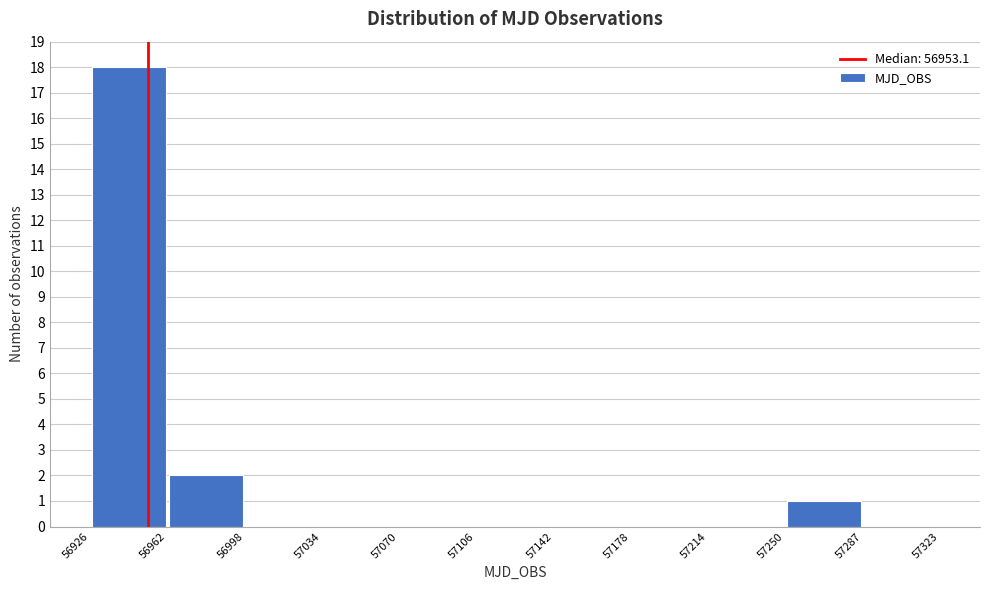

Reading left to right, transcribe this chart: for each bar, give the range it covers on the x-axis and its height. The values are not printed on the chart, so give them approximately, as read against the axis.

56926 to 56962: 18
56962 to 56998: 2
56998 to 57034: 0
57034 to 57070: 0
57070 to 57106: 0
57106 to 57142: 0
57142 to 57178: 0
57178 to 57214: 0
57214 to 57250: 0
57250 to 57287: 1
57287 to 57323: 0